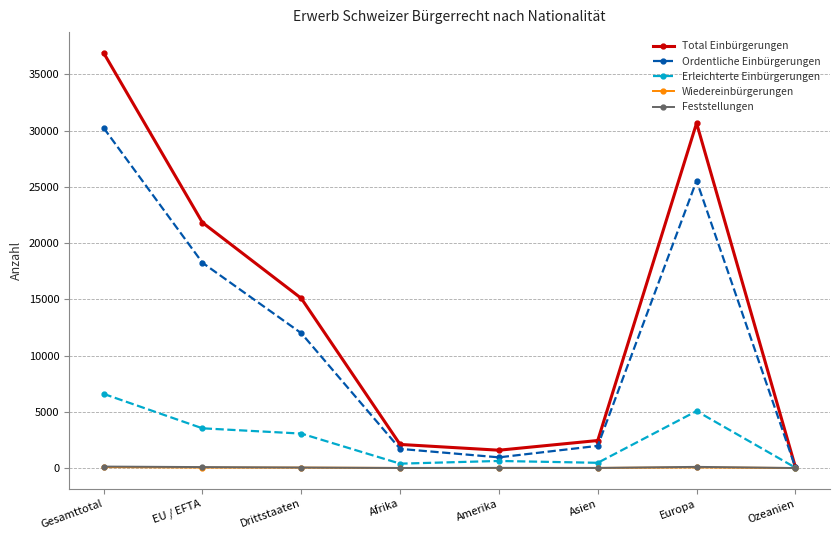

Which series has the widest spread of values?

Total Einbürgerungen